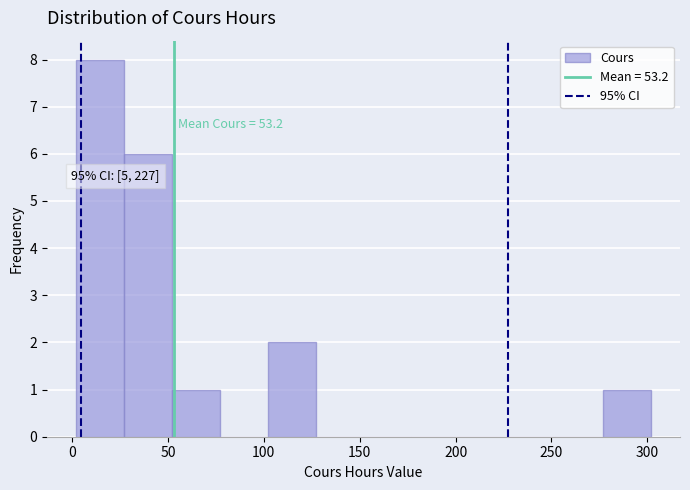

Which range on the x-axis has the tallest bar?

2 to 27